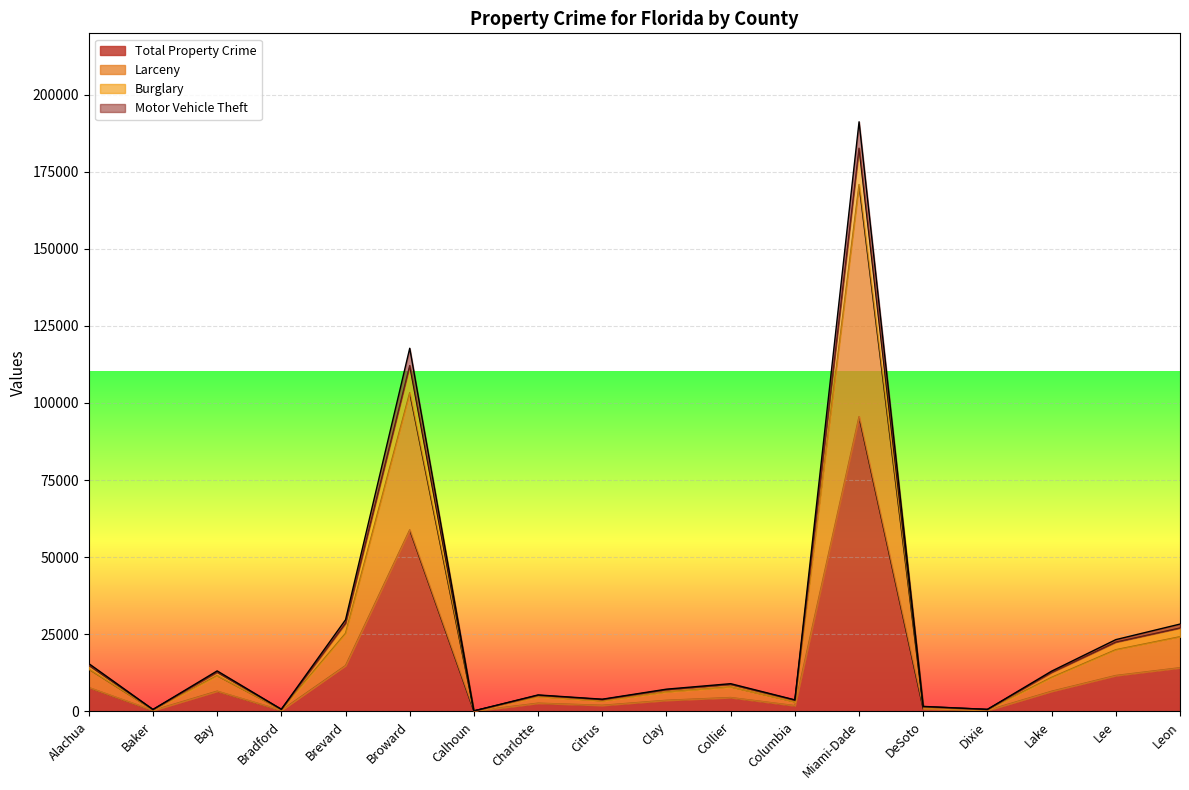

True or false: Larceny and Total Property Crime intersect in this chart.

False